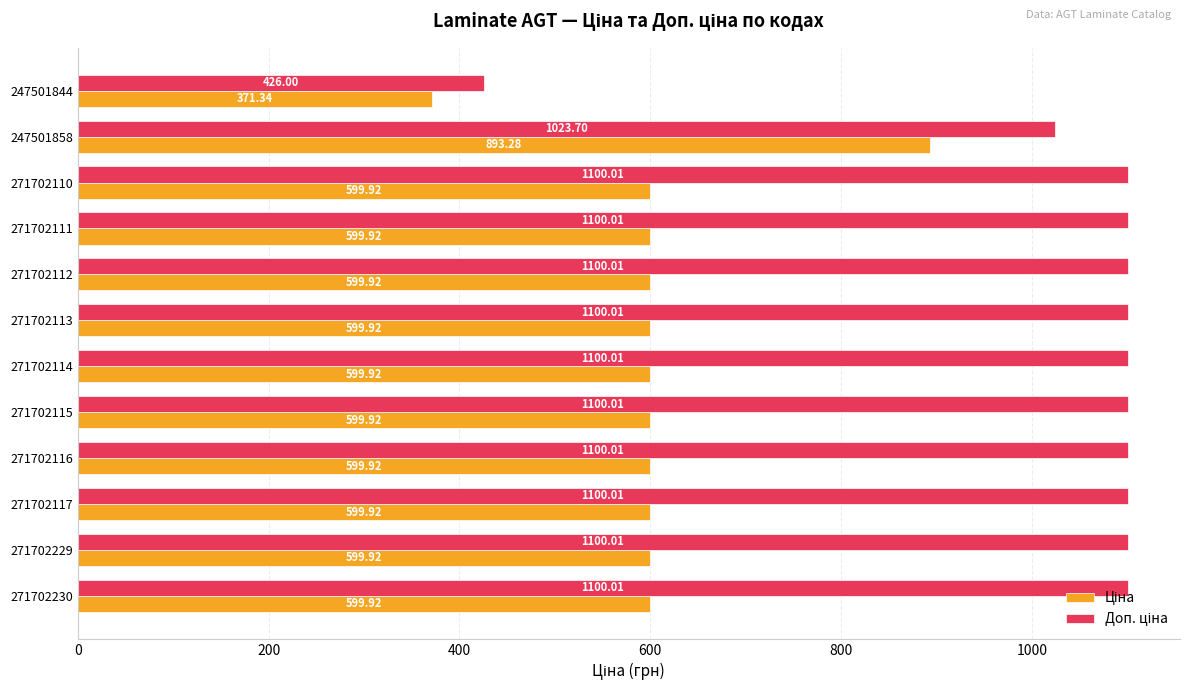

What is the spread (max minus min) of values at 271702114?

500.1